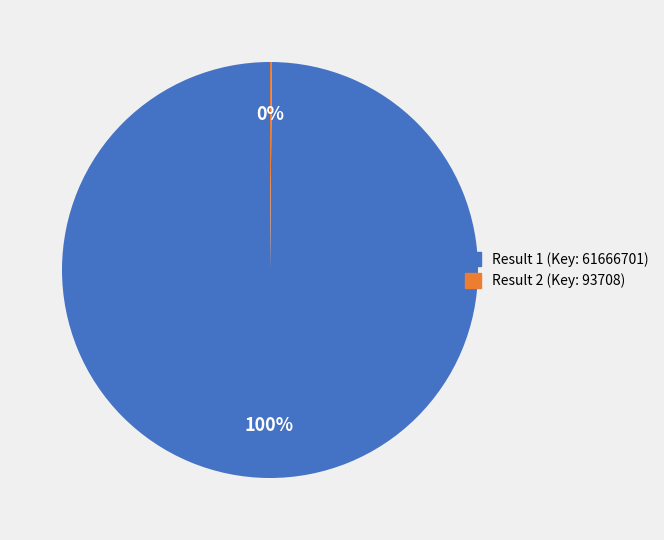

Is it true that Result 1 (Key: 61666701) is 100% of the pie?

True